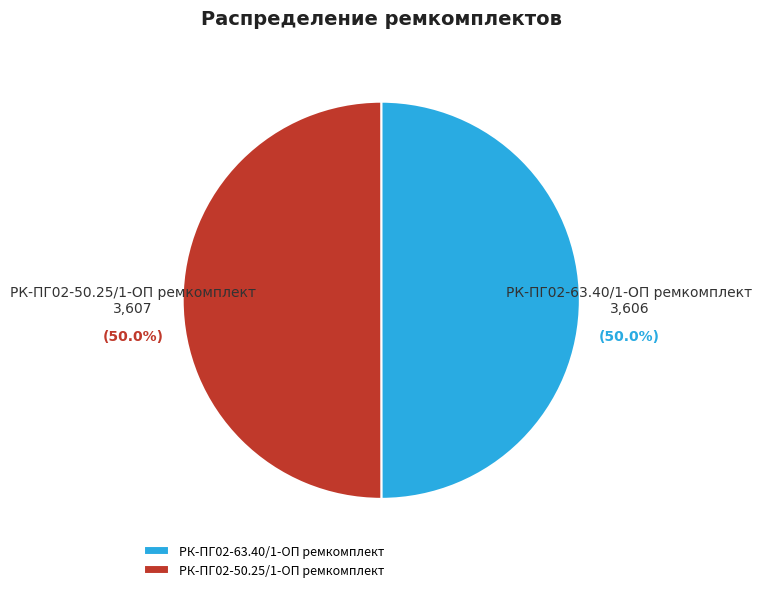

How many segments does this pie chart have?

2